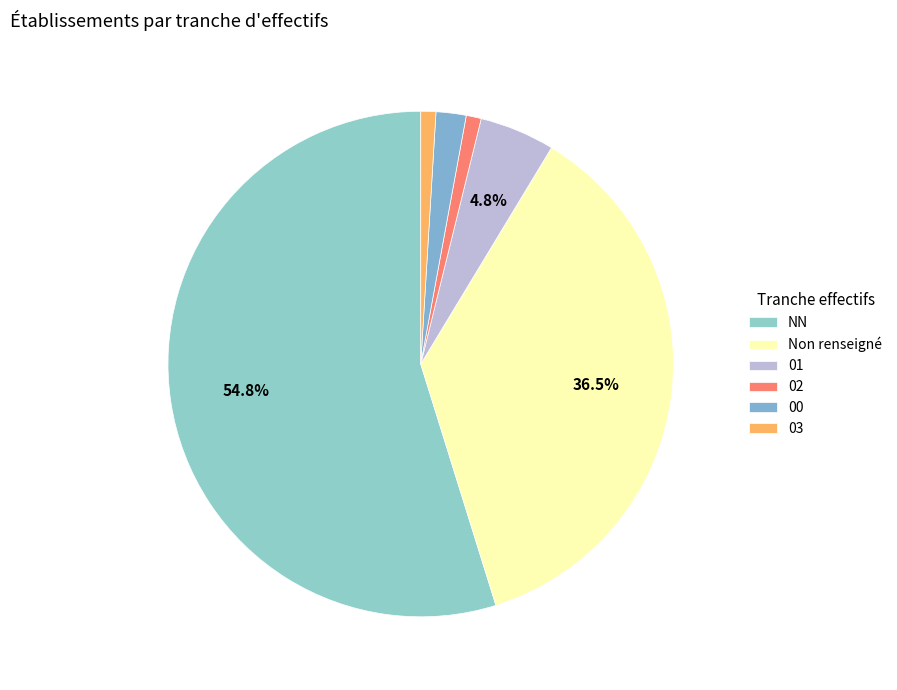

To the nearest percent, what is the difference between the 00 and NN slice percentages?

53%